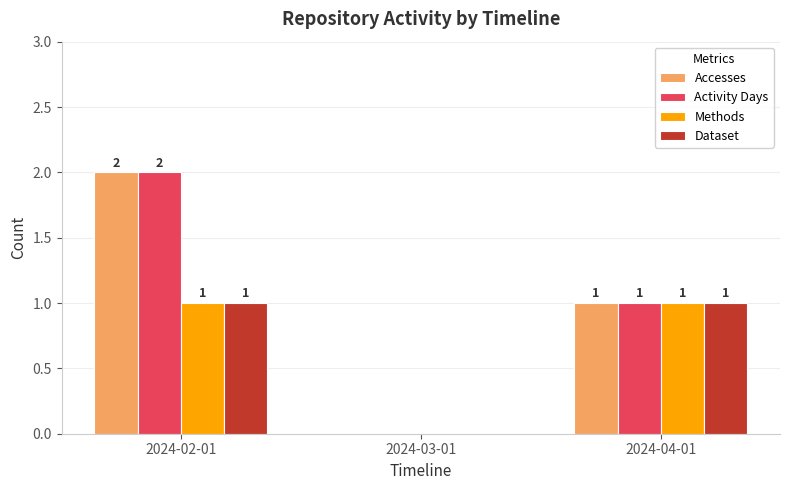

Read the Dataset value at 2024-04-01.

1